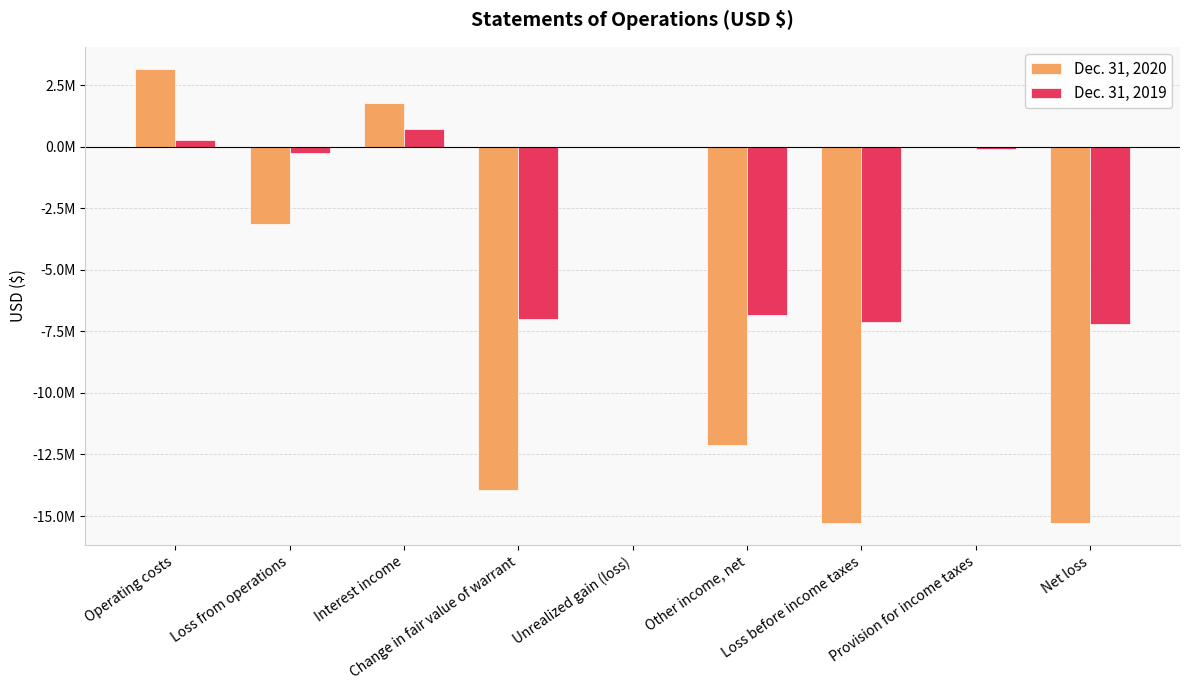

Are the bars grouped side by side (vs. stacked)?

Yes